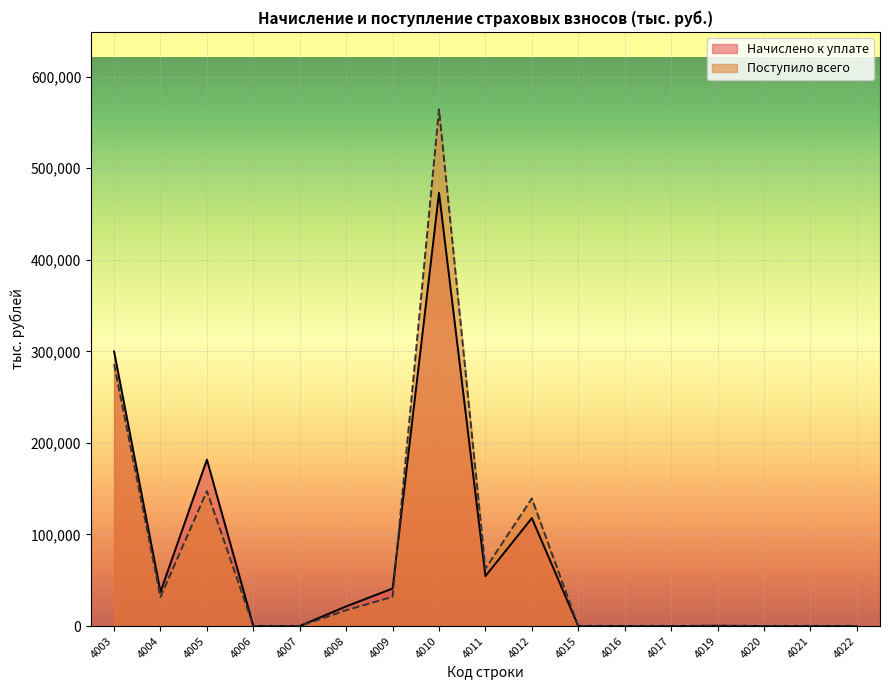

Between 4012 and 4022, which series saw the biggest shift?

Поступило всего